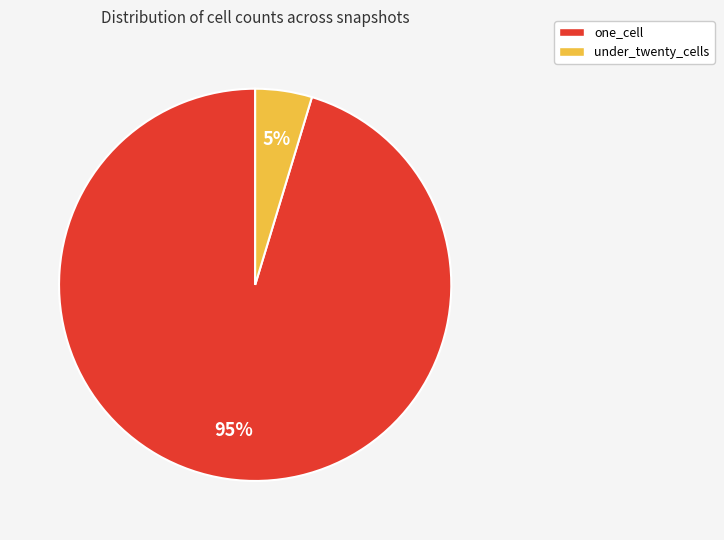

The one_cell slice represents 85% of the pie. True or false?

False